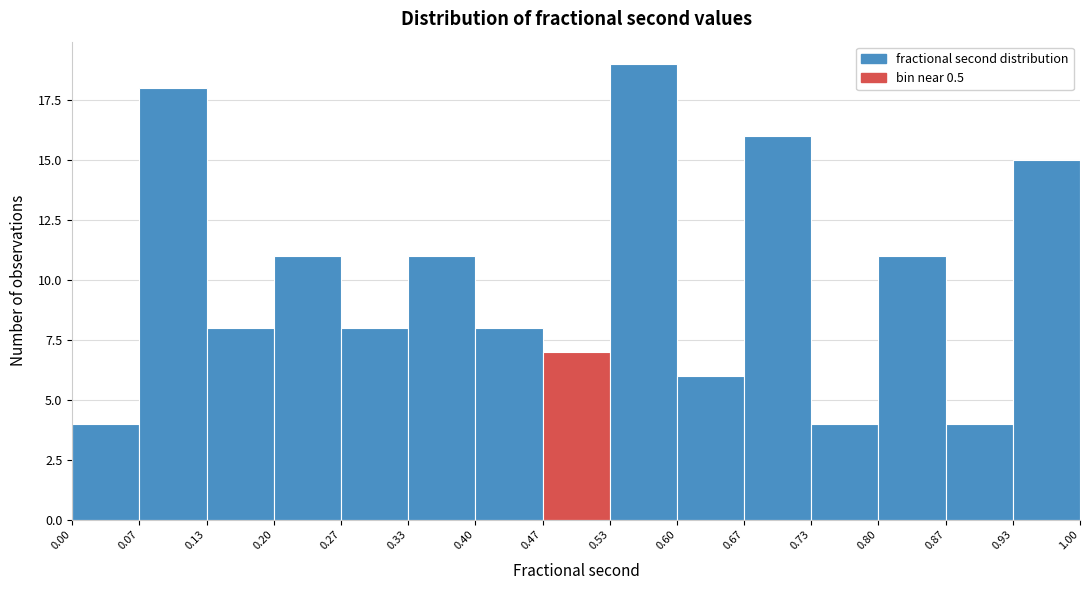

What is the height of the bar covering 0.73 to 0.80 on the x-axis? The values are not printed on the chart, so give them approximately, as read against the axis.

4